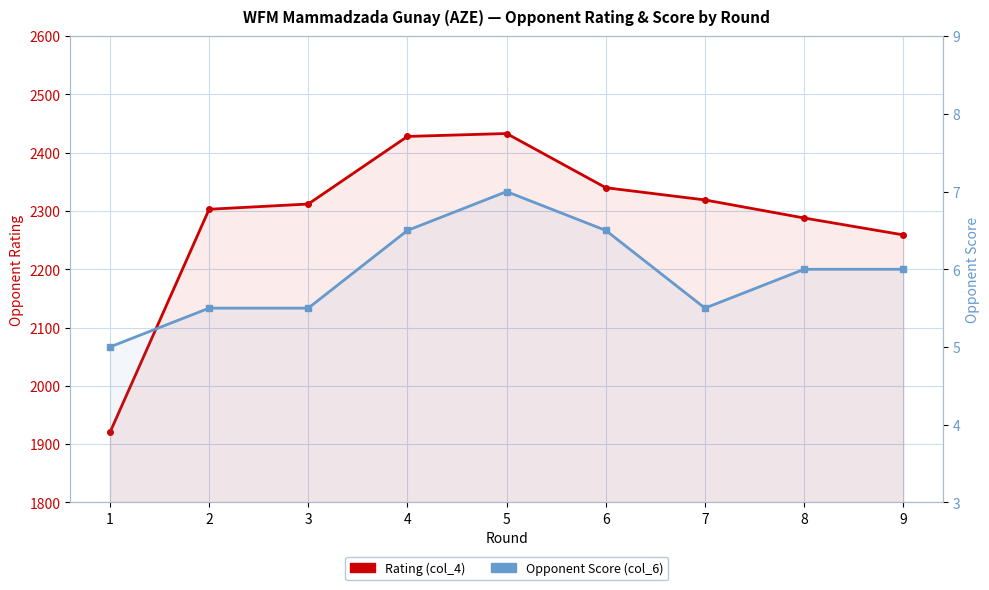

How many lines are shown in the chart?

2